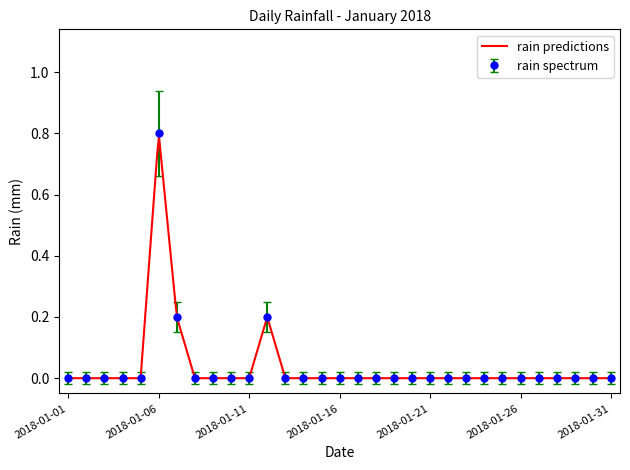

Which category has the highest value in the rain spectrum series?

2018-01-06